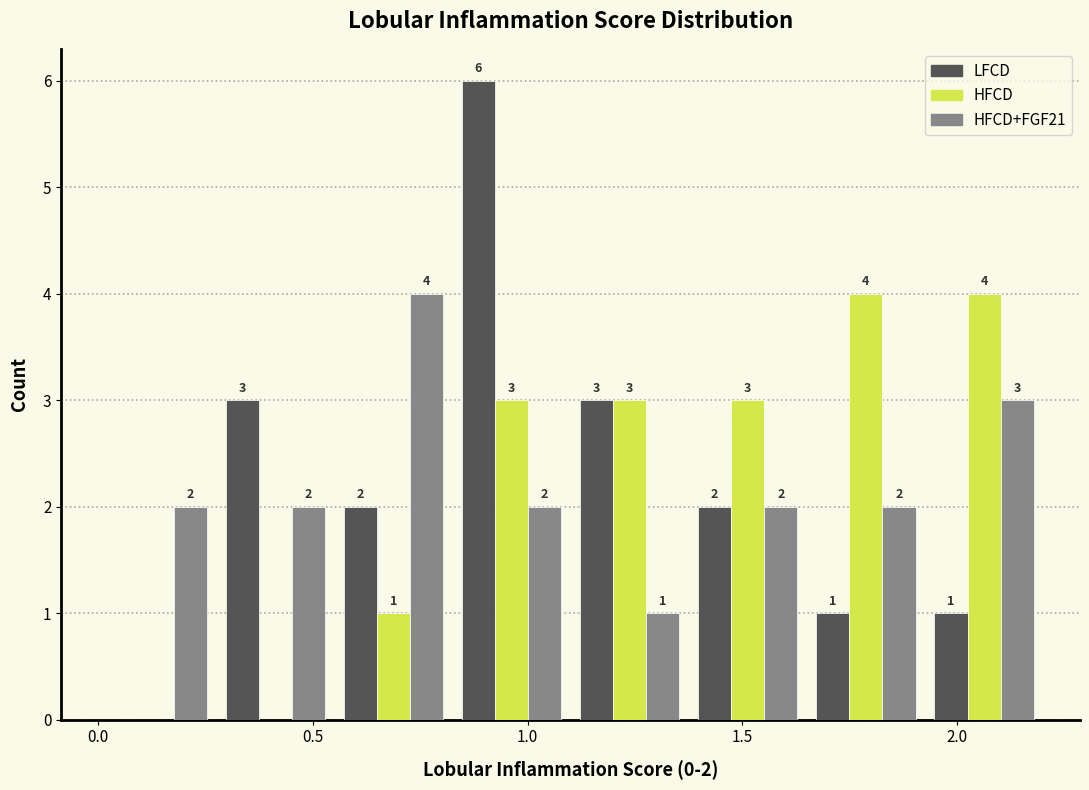

In the LFCD series, which range on the x-axis has the tallest bar?

0.825 to 1.100